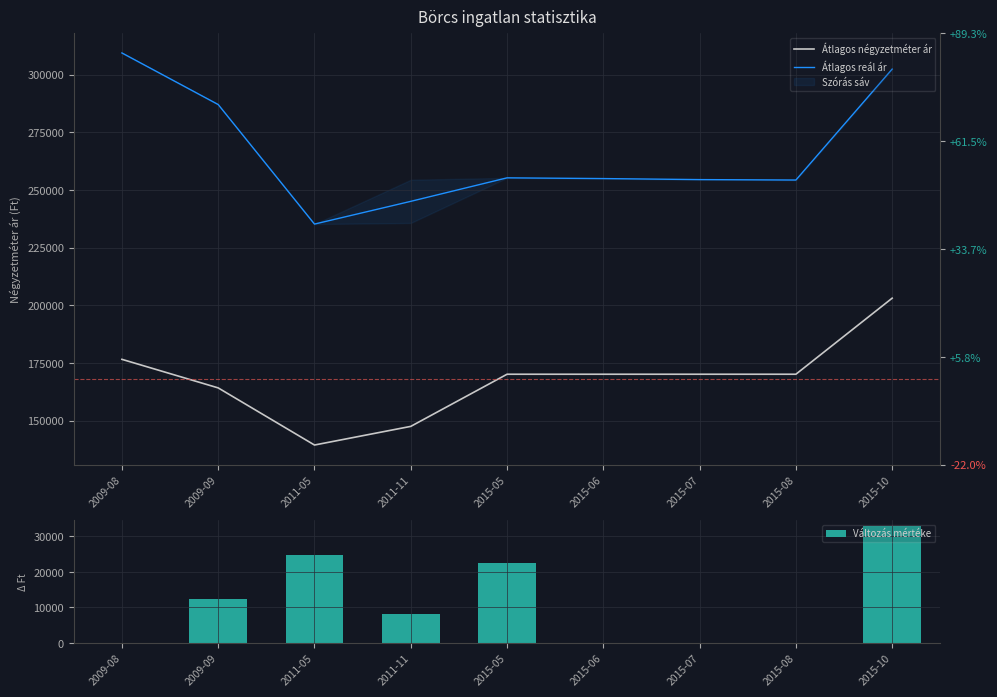

What is the difference between the Változás mértéke values at 2015-10 and 2015-07?

32976